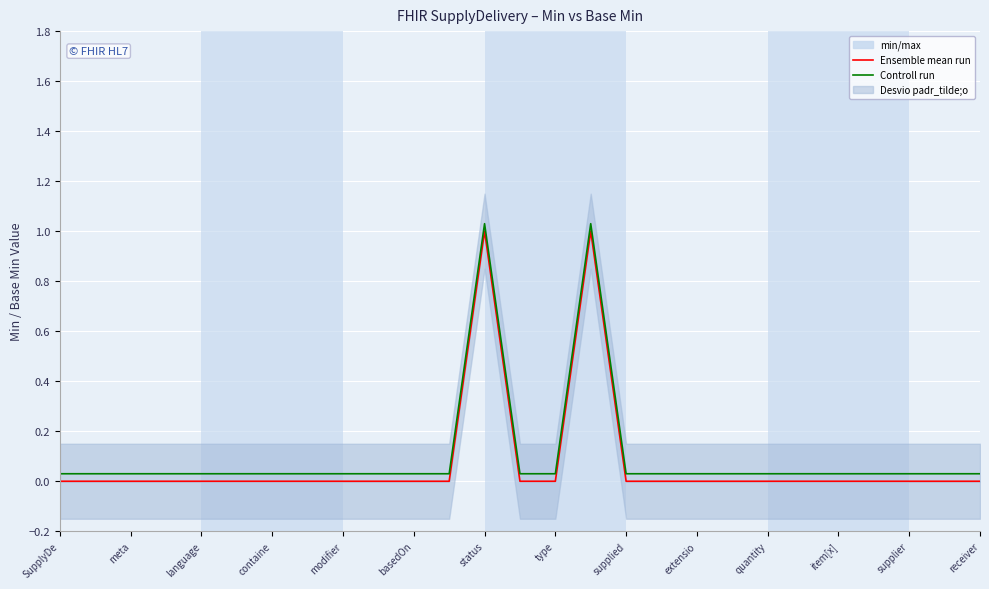

True or false: Ensemble mean run and Controll run cross at least once.

False